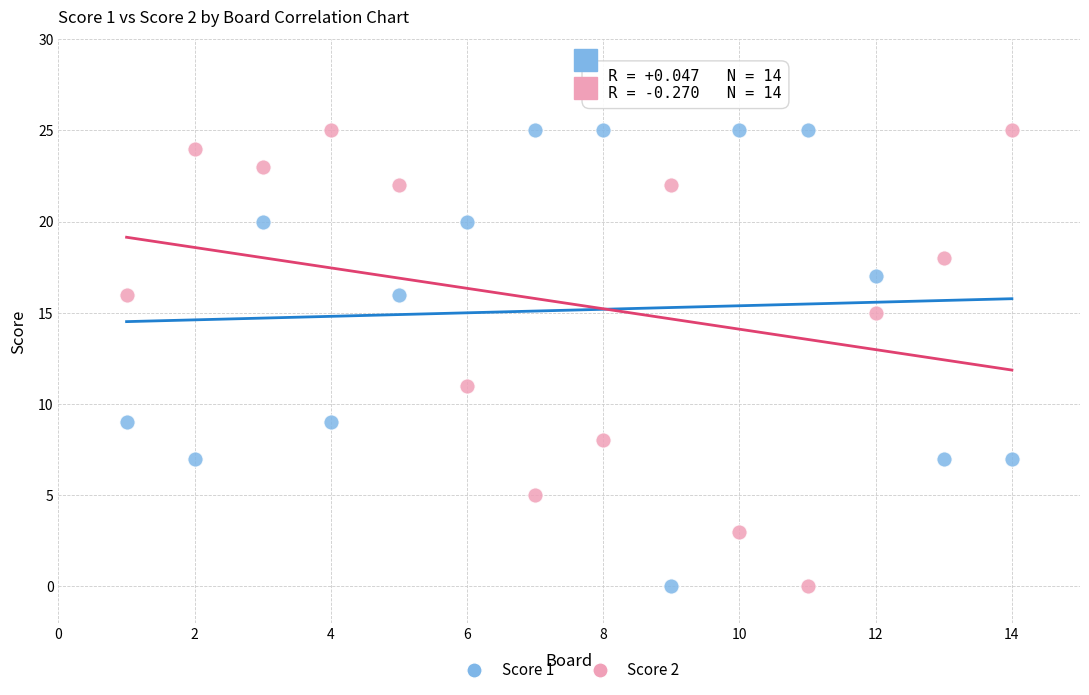

What are all the series names shown in the legend?

Score 1, Score 2